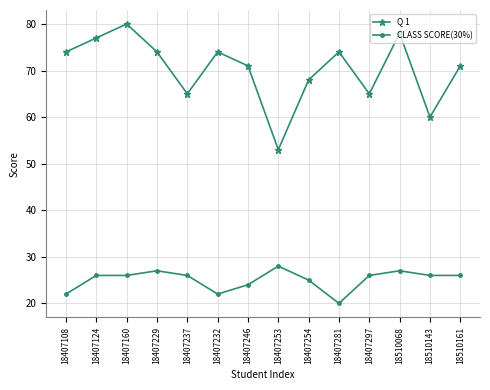

True or false: CLASS SCORE(30%) and Q 1 cross at least once.

False